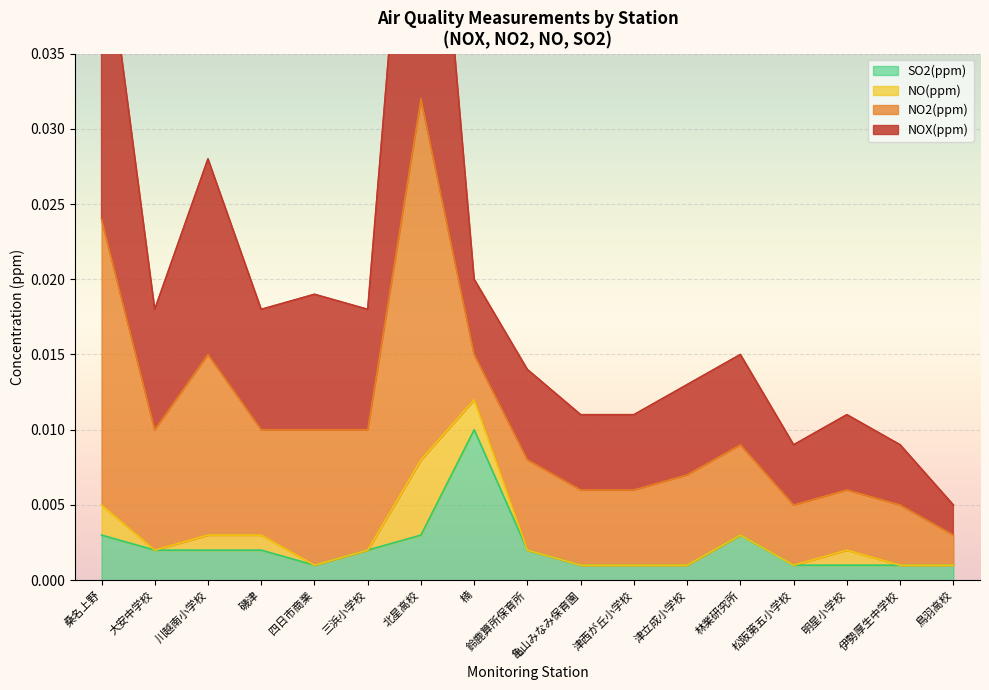

What is the label of the 2nd point from the right?

伊勢厚生中学校